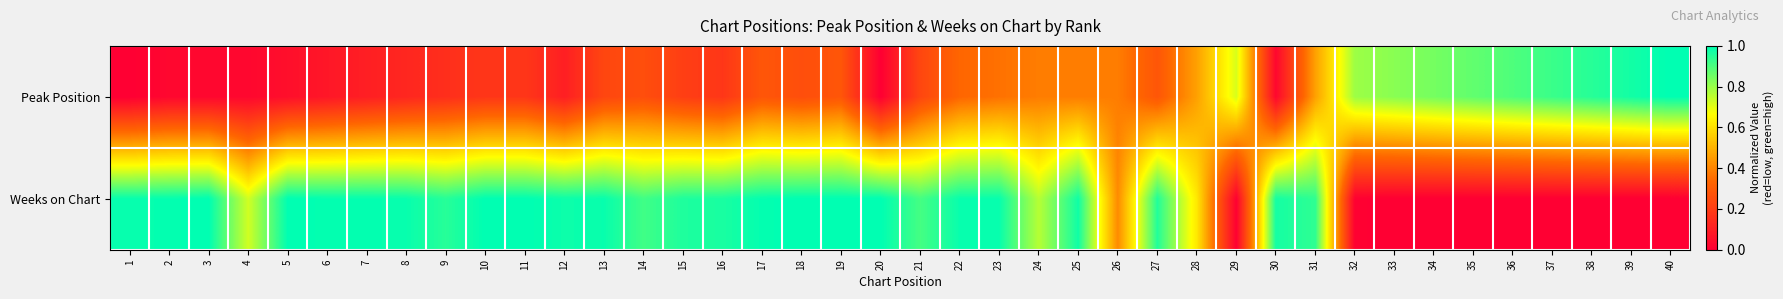

What is the spread (max minus min) of values at 3?

1.0